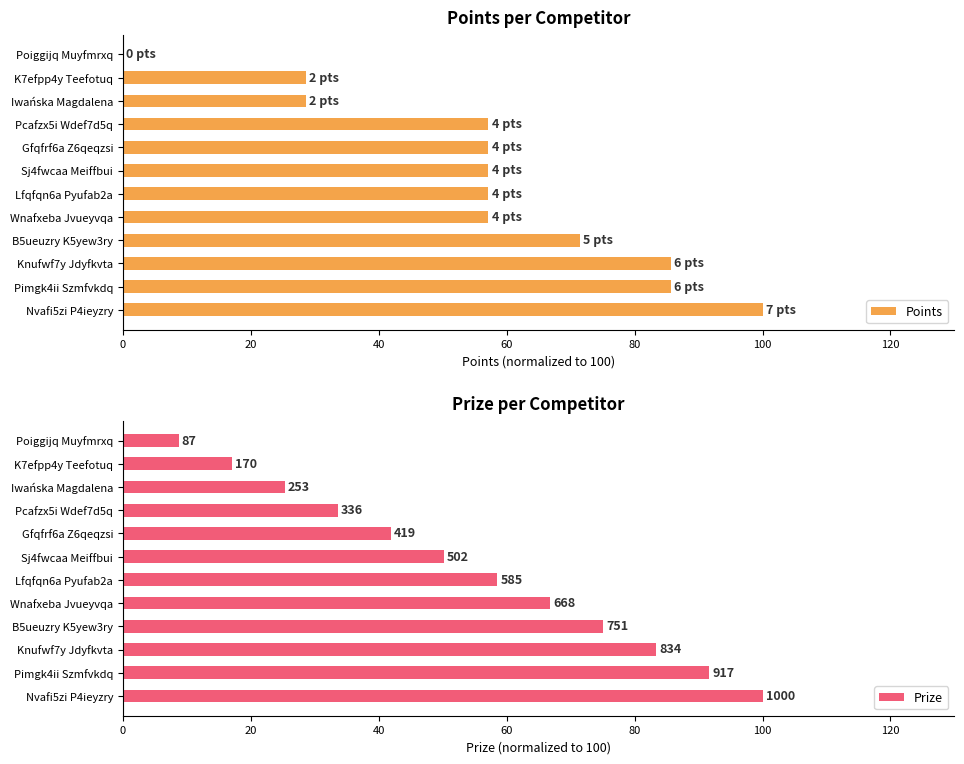

At how many categories does at least one series exceed 39?

9